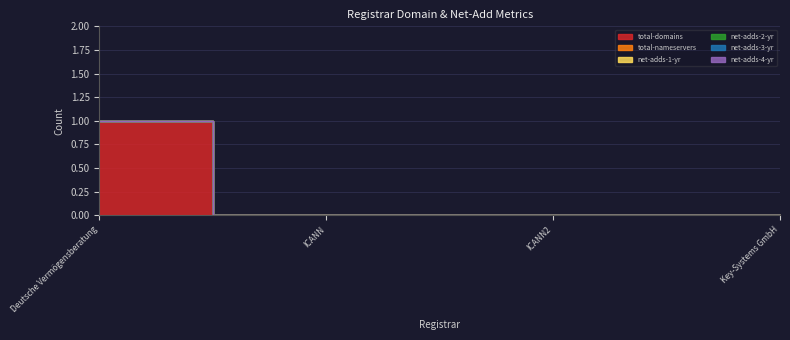

Rank the series at Key-Systems GmbH from lowest to highest value.

total-domains, total-nameservers, net-adds-1-yr, net-adds-2-yr, net-adds-3-yr, net-adds-4-yr